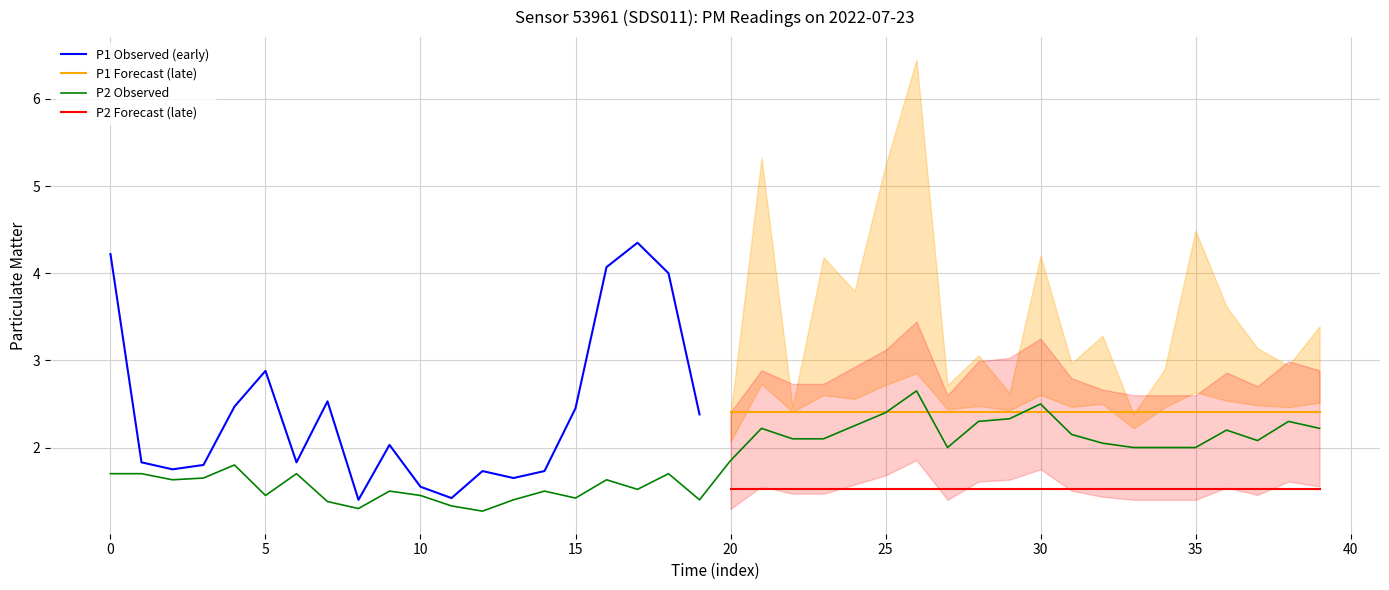

What is the difference between the second highest and minimum values?

2.8